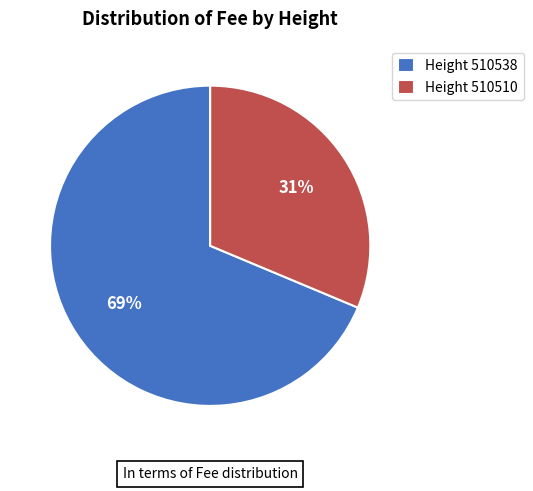

Between Height 510510 and Height 510538, which is larger?

Height 510538